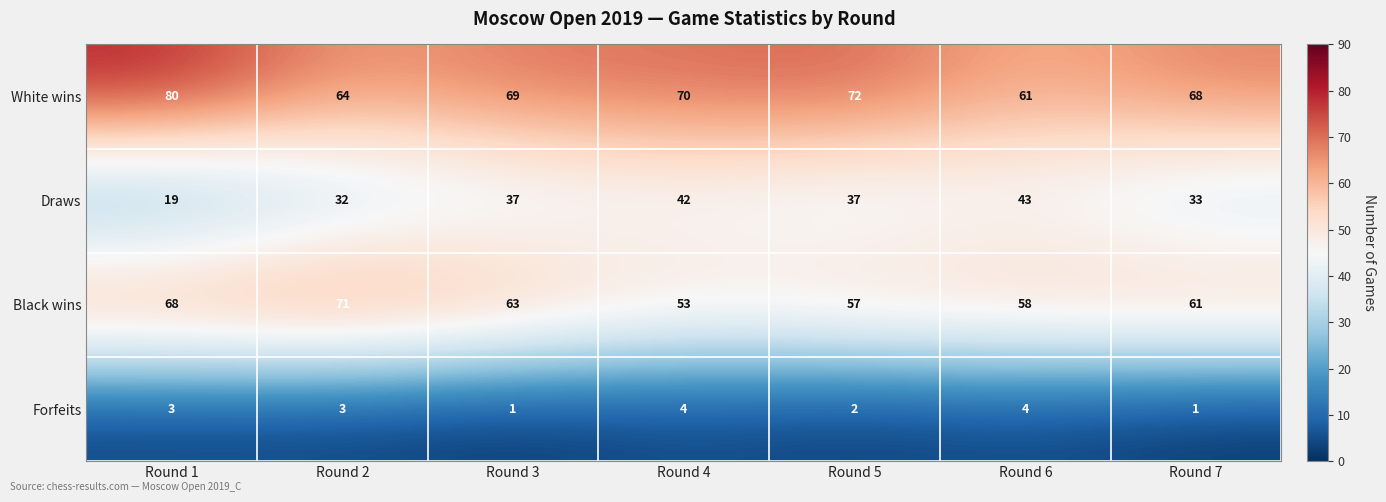

Where is White wins nearest to the value 70?

Round 4